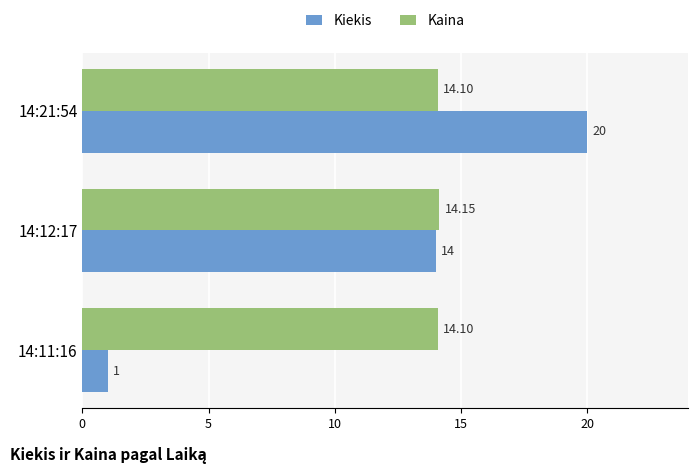

At 14:11:16, list the series in order from largest to smallest.

Kaina, Kiekis